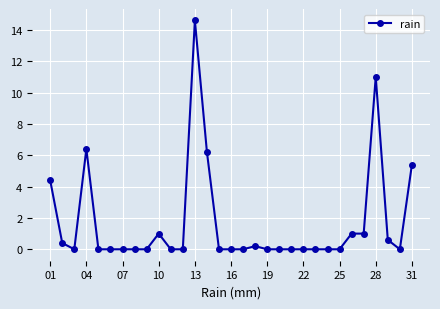

True or false: the data has more than 0 interior local peaks.

True